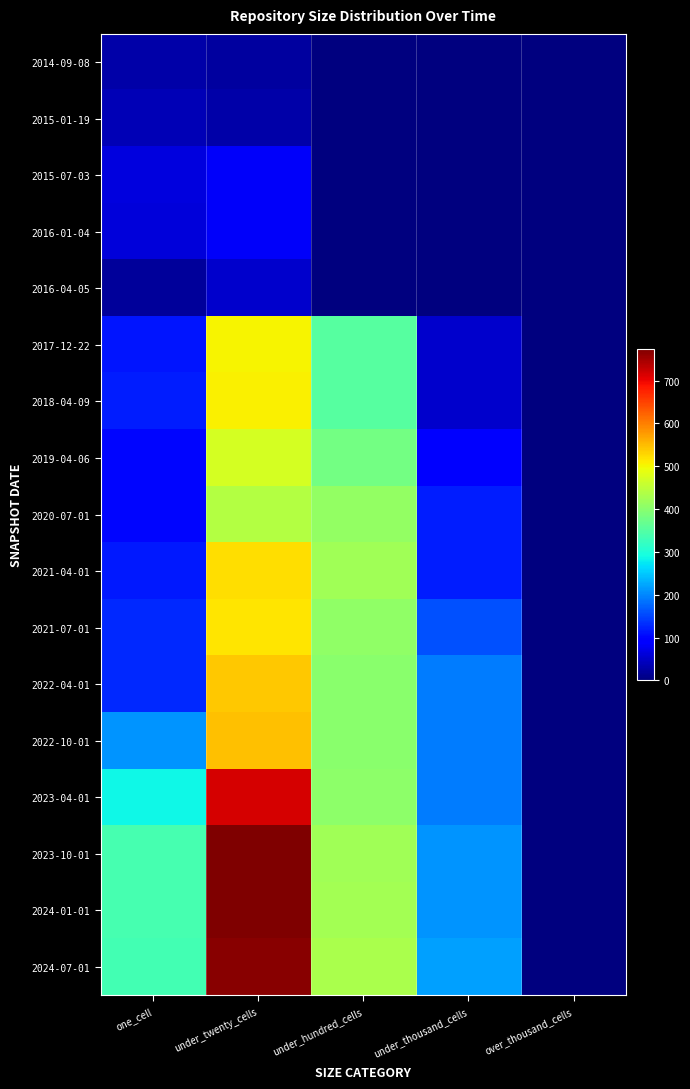

Reading right to left, what are all the values shown in this chart?

2014-09-08: over_thousand_cells=0	under_thousand_cells=0	under_hundred_cells=0	under_twenty_cells=24	one_cell=29
2015-01-19: over_thousand_cells=0	under_thousand_cells=0	under_hundred_cells=0	under_twenty_cells=29	one_cell=39
2015-07-03: over_thousand_cells=0	under_thousand_cells=0	under_hundred_cells=0	under_twenty_cells=83	one_cell=64
2016-01-04: over_thousand_cells=0	under_thousand_cells=0	under_hundred_cells=0	under_twenty_cells=84	one_cell=63
2016-04-05: over_thousand_cells=0	under_thousand_cells=0	under_hundred_cells=0	under_twenty_cells=54	one_cell=21
2017-12-22: over_thousand_cells=0	under_thousand_cells=52	under_hundred_cells=353	under_twenty_cells=505	one_cell=115
2018-04-09: over_thousand_cells=0	under_thousand_cells=52	under_hundred_cells=354	under_twenty_cells=506	one_cell=119
2019-04-06: over_thousand_cells=0	under_thousand_cells=98	under_hundred_cells=380	under_twenty_cells=470	one_cell=101
2020-07-01: over_thousand_cells=0	under_thousand_cells=120	under_hundred_cells=411	under_twenty_cells=441	one_cell=100
2021-04-01: over_thousand_cells=0	under_thousand_cells=120	under_hundred_cells=423	under_twenty_cells=522	one_cell=118
2021-07-01: over_thousand_cells=0	under_thousand_cells=158	under_hundred_cells=408	under_twenty_cells=515	one_cell=130
2022-04-01: over_thousand_cells=0	under_thousand_cells=192	under_hundred_cells=401	under_twenty_cells=541	one_cell=130
2022-10-01: over_thousand_cells=0	under_thousand_cells=192	under_hundred_cells=402	under_twenty_cells=545	one_cell=209
2023-04-01: over_thousand_cells=0	under_thousand_cells=192	under_hundred_cells=403	under_twenty_cells=717	one_cell=286
2023-10-01: over_thousand_cells=0	under_thousand_cells=209	under_hundred_cells=423	under_twenty_cells=775	one_cell=339
2024-01-01: over_thousand_cells=0	under_thousand_cells=209	under_hundred_cells=425	under_twenty_cells=775	one_cell=339
2024-07-01: over_thousand_cells=0	under_thousand_cells=219	under_hundred_cells=430	under_twenty_cells=768	one_cell=334